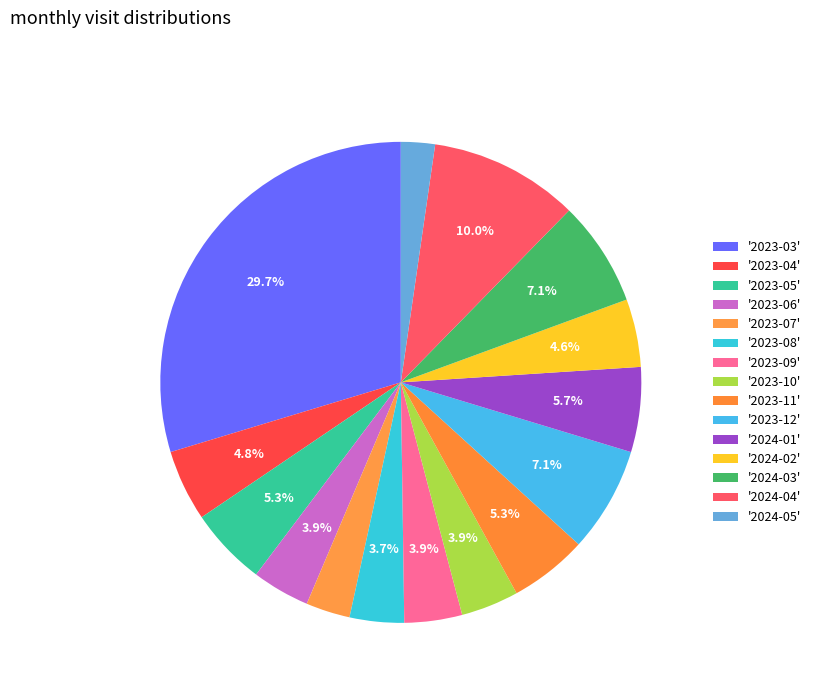

How many slices are in this pie chart?

15